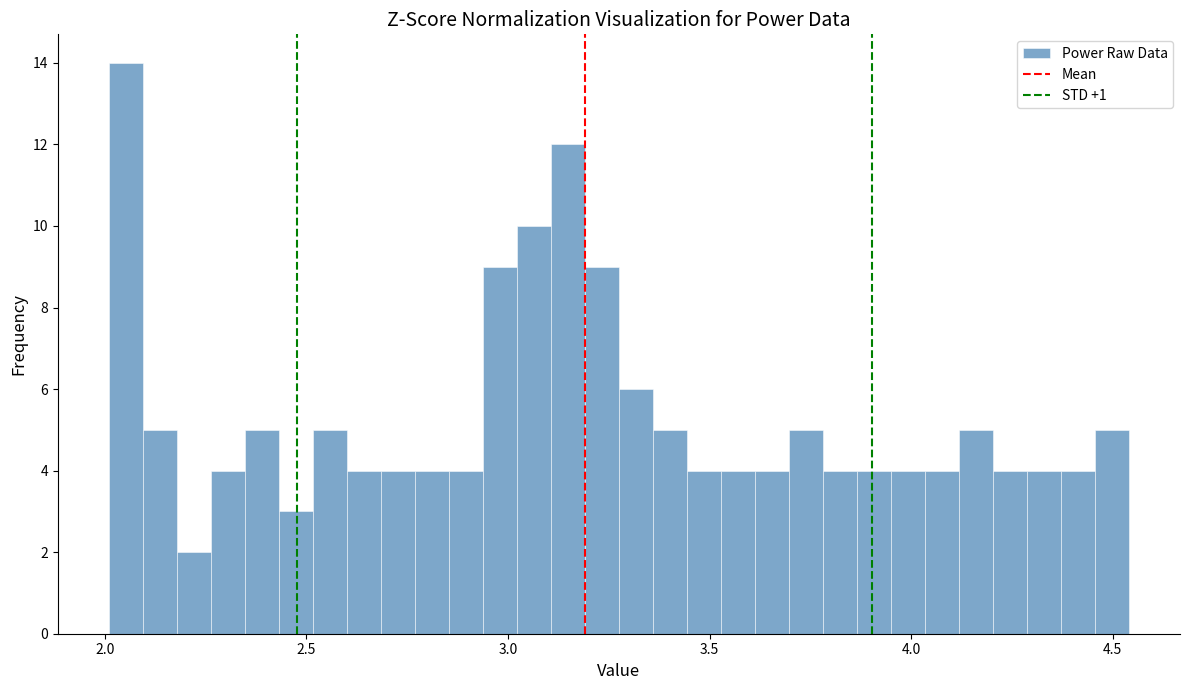

Read against the x-axis, roughly where is the centre of the tallest bar?

2.05